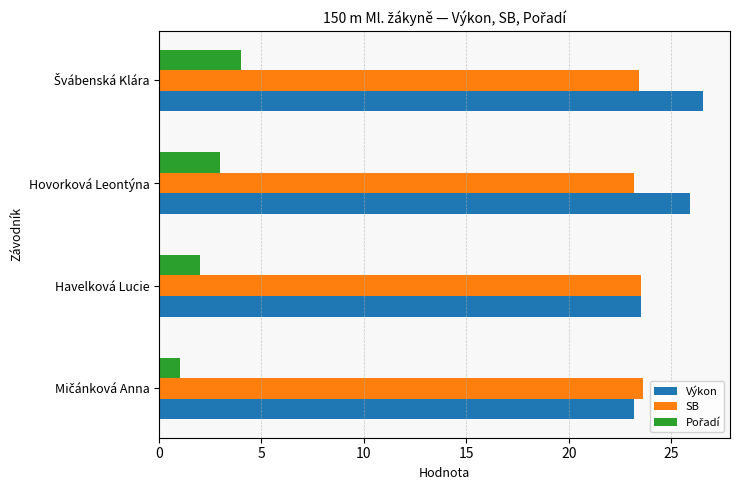

What is the sum of all SB values?

93.7